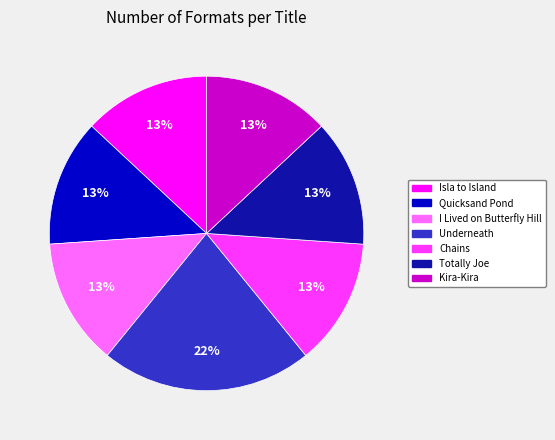

Which category has the biggest portion of the pie?

Underneath